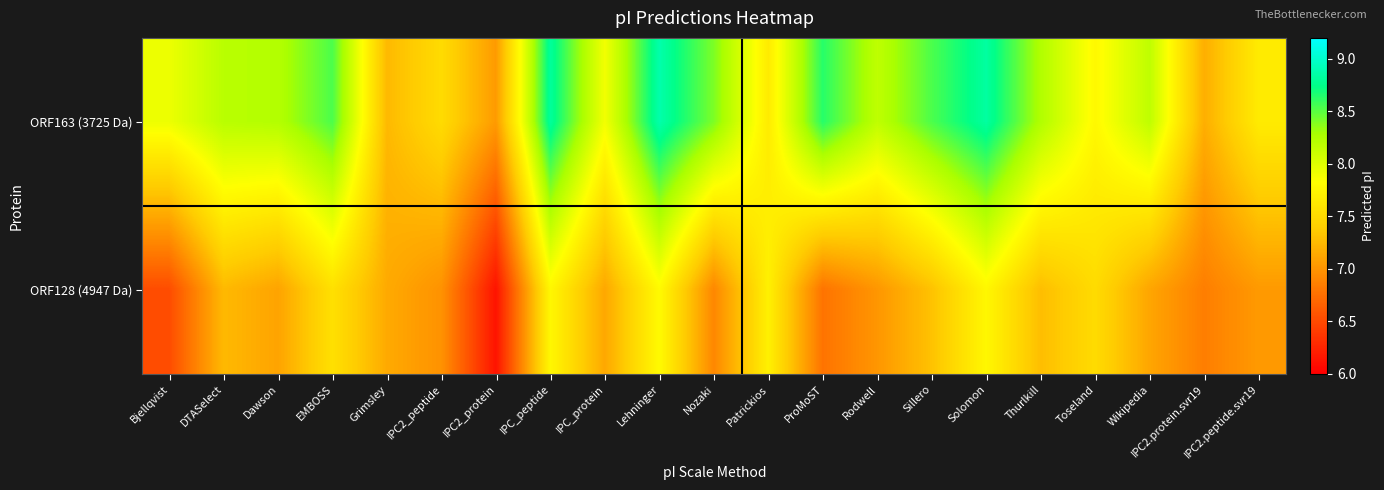

Which series has the largest total across all categories?

ORF163 (3725 Da)